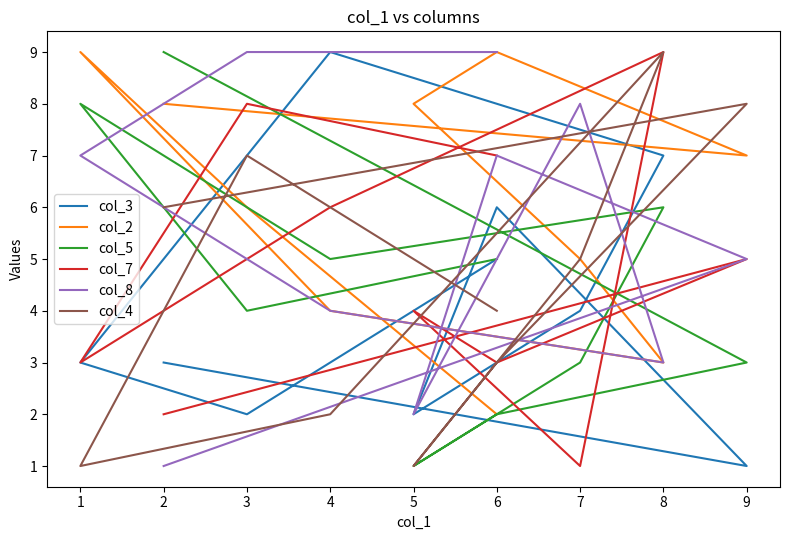

True or false: col_5 and col_3 cross at least once.

True